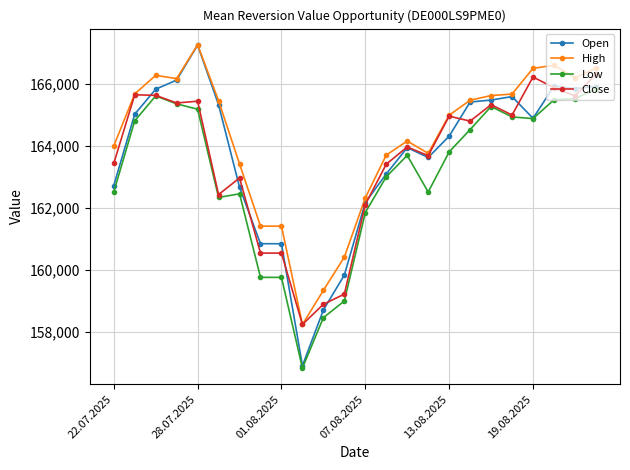

What is the value of the Close point at the 21st from the left?

166218